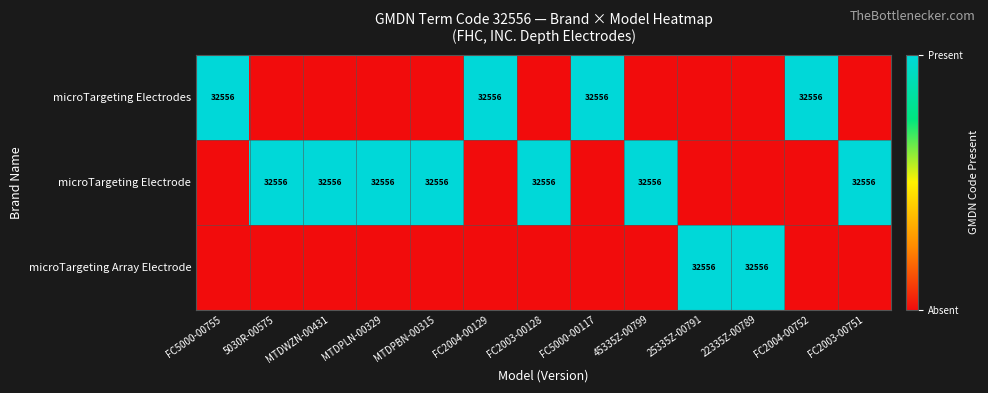

Is it true that microTargeting Array Electrode equals 48852 at 25335Z-00791?

False